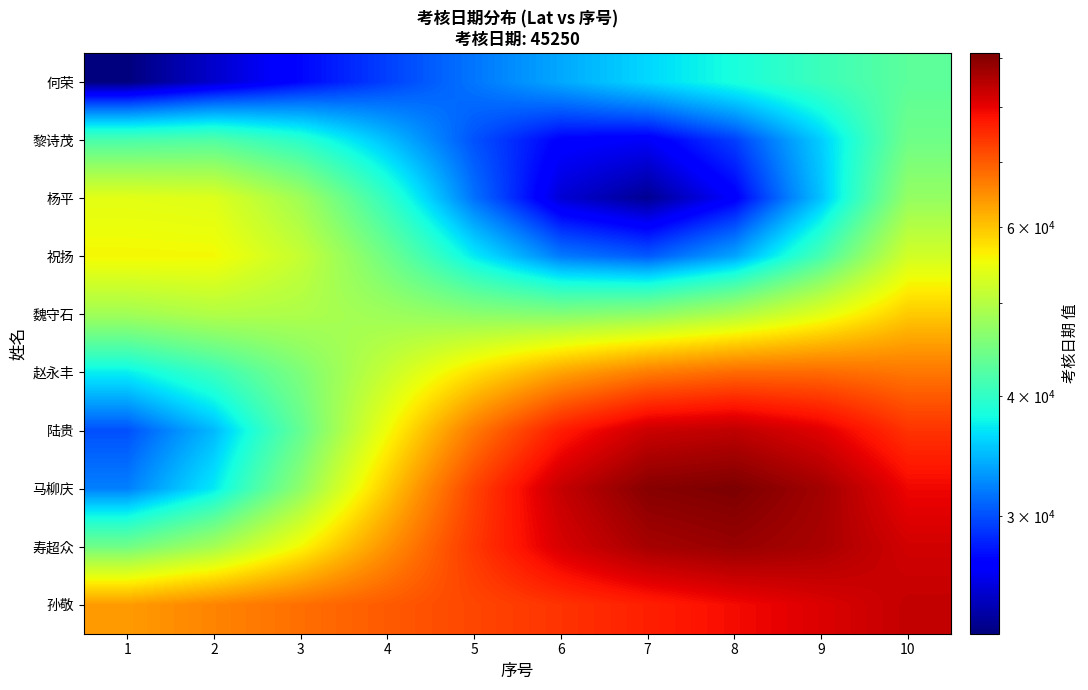

Reading left to right, extract all data points from this chart.

何荣: 1=22625.0	2=24887.5	3=27150.0	4=29412.5	5=31675.0	6=33937.5	7=36200.0	8=38462.5	9=40725.0	10=42987.5
黎诗茂: 1=41725.4	2=42203.6	3=39550.1	4=34968.5	5=30134.5	6=26785.5	7=26295.4	8=29338.2	9=35722.9	10=44440.1
杨平: 1=53970.8	2=53503.9	3=48246.5	4=40039.6	5=31446.7	6=25125.4	7=23177.3	8=26633.4	9=35201.5	10=47337.6
祝扬: 1=55730.1	2=55601.8	3=51277.2	4=44369.0	5=37122.6	6=31866.1	7=30440.3	8=33748.4	9=41534.3	10=52445.6
魏守石: 1=48304.1	2=49638.8	3=49345.0	4=48048.6	5=46621.0	6=45965.5	7=46796.7	8=49465.0	9=53871.0	10=59489.9
赵永丰: 1=37313.5	2=40547.6	3=45486.9	4=51476.1	5=57602.7	6=62920.8	7=66682.0	8=68519.7	9=68537.6	10=67285.5
陆贵: 1=30055.6	2=34732.1	3=43645.6	4=55167.6	5=67031.2	6=76885.6	7=82872.1	8=84078.9	9=80764.5	10=74294.3
马柳庆: 1=32072.0	2=37055.6	3=46815.2	4=59515.2	5=72600.1	6=83420.3	7=89880.5	8=90953.1	9=86929.2	10=79348.1
寿超众: 1=44542.6	2=48553.5	3=55633.2	4=64602.2	5=73818.6	6=81579.8	7=86539.5	8=88037.4	9=86260.6	10=82198.2
孙敬: 1=63730.4	2=65946.3	3=68080.5	4=70164.4	5=72241.7	6=74357.7	7=76548.4	8=78831.3	9=81201.3	10=83632.3